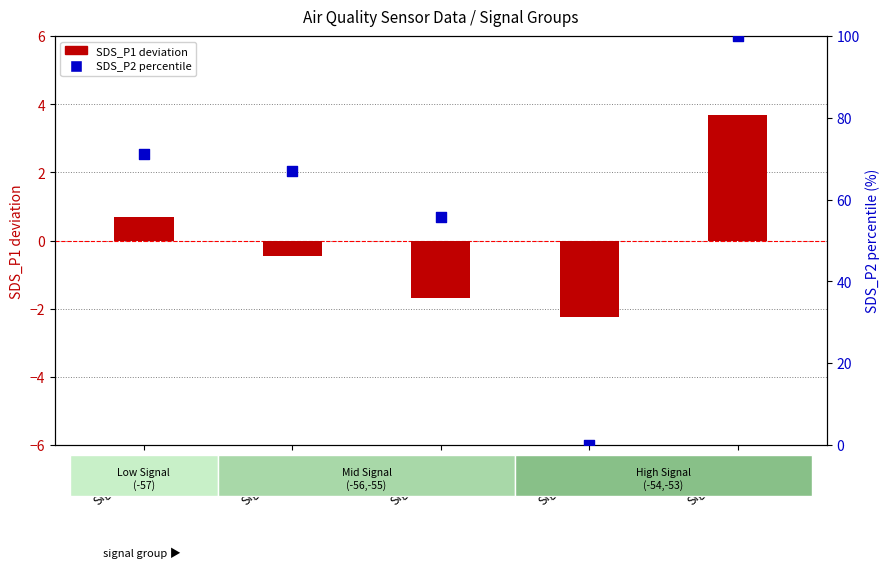

At how many categories does at least one series exceed 18?

4